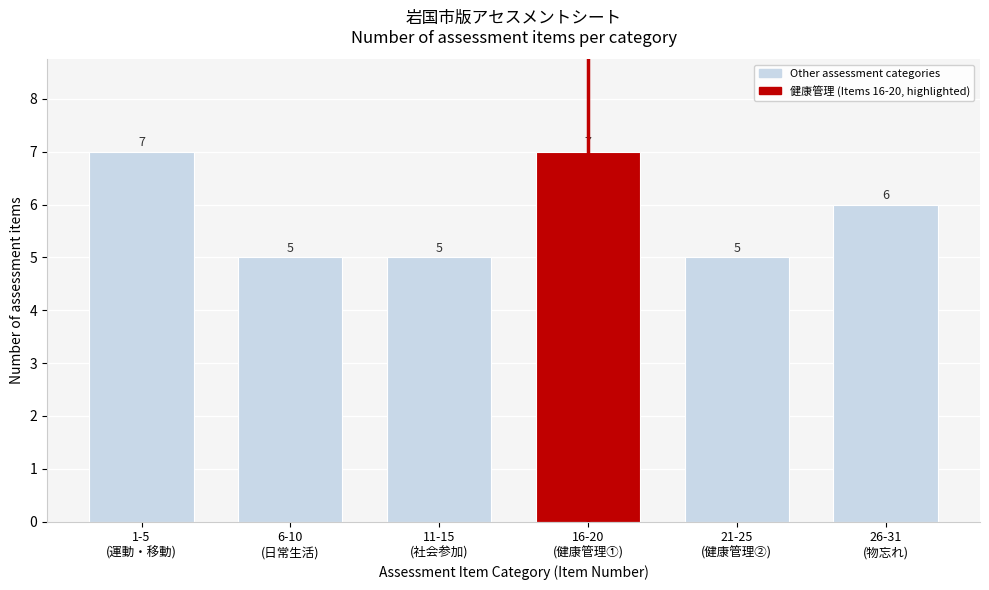

Reading left to right, extract all data points from this chart.

7	5	5	7	5	6